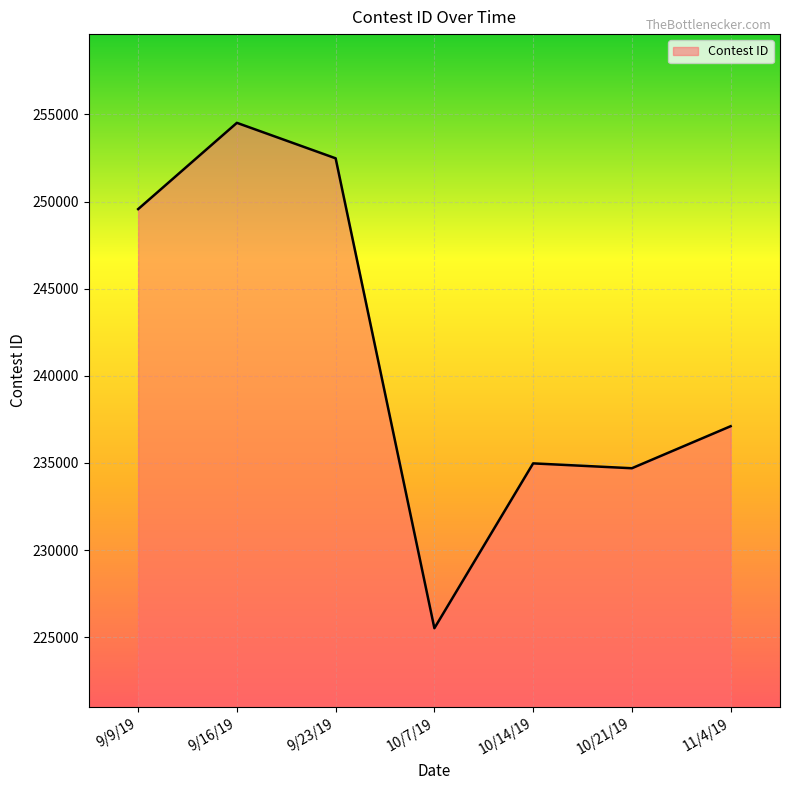

Reading left to right, transcribe all the data shown in this chart.

9/9/19=249564	9/16/19=254513	9/23/19=252478	10/7/19=225520	10/14/19=234977	10/21/19=234698	11/4/19=237109